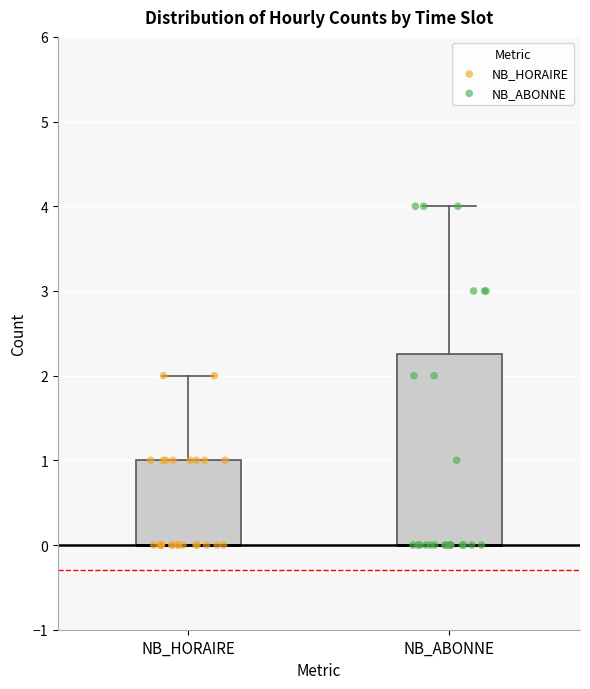

Which box is the tallest, from its lower edge to its upper edge?

NB_ABONNE